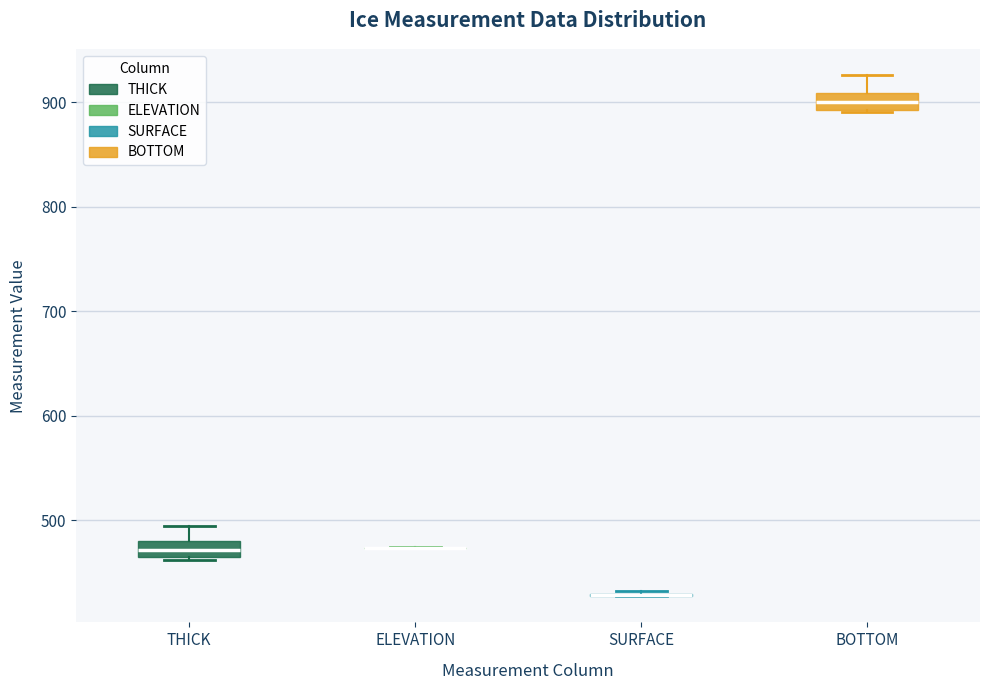

Where is the upper edge of the box for THICK on the y-axis? The values are not printed on the chart, so give them approximately, as read against the axis.

480